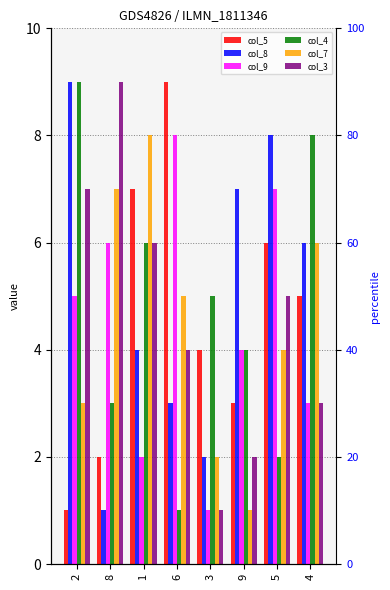

Is it true that col_5 equals 9 at 5?

False